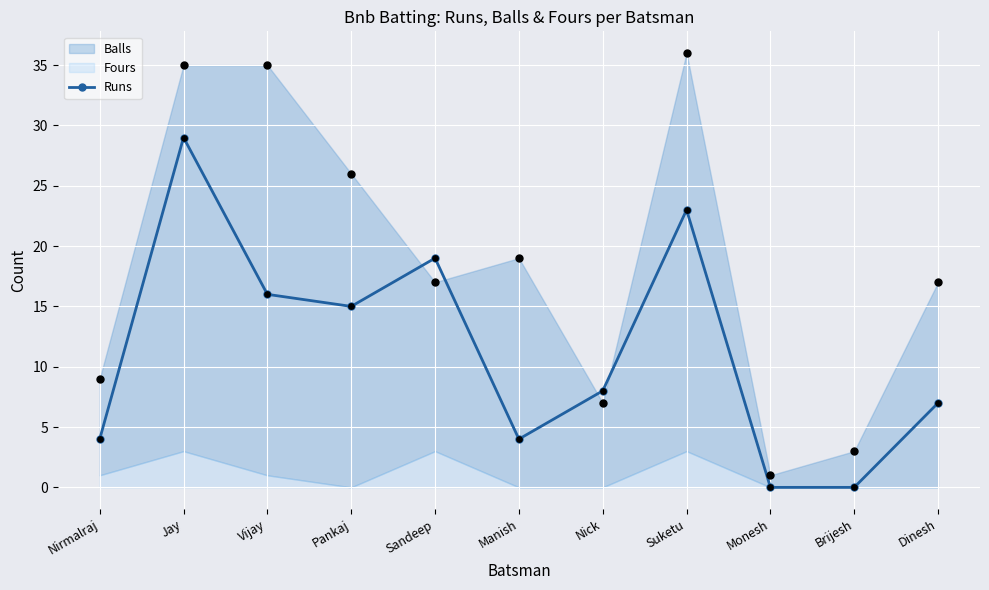

Which has a higher value, Brijesh or Dinesh?

Dinesh